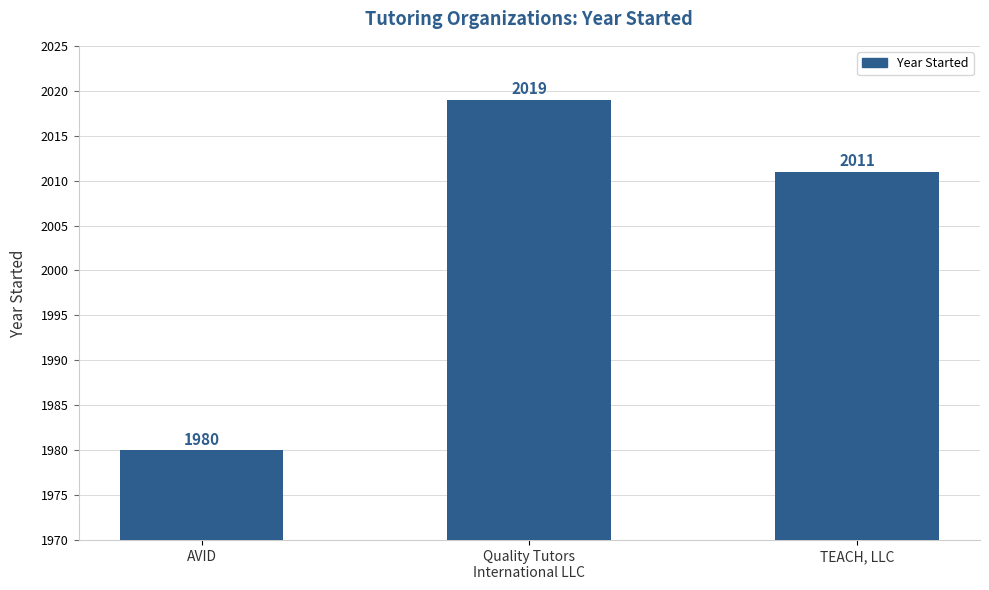

Which label corresponds to the smallest value in the chart?

AVID